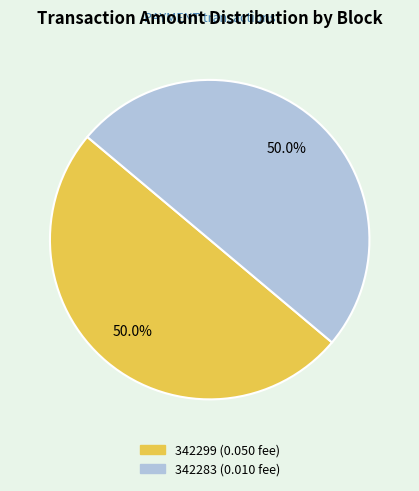

What is the ratio of the value at 342283 to the value at 342299?

1.0